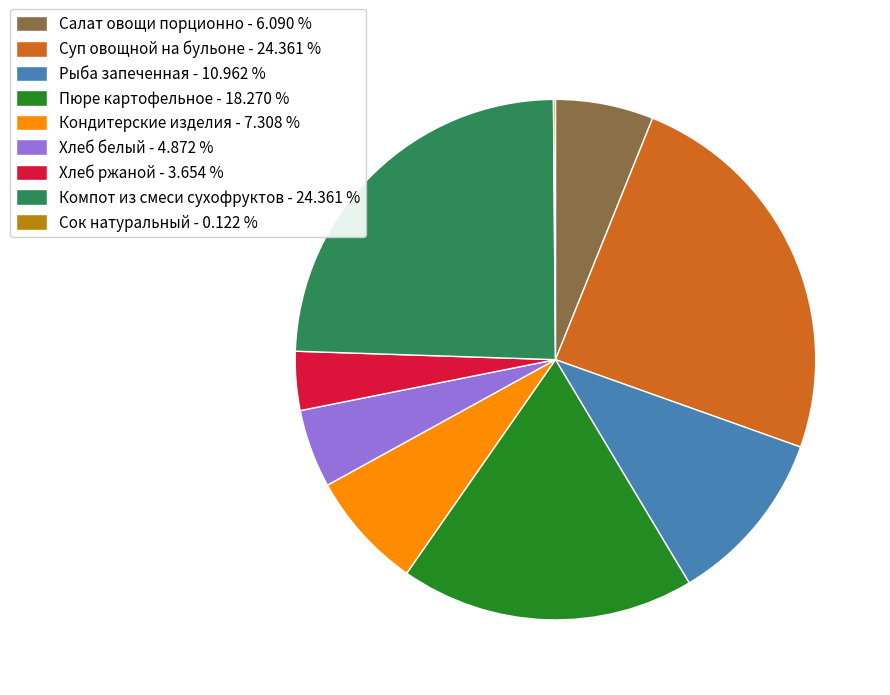

Between Суп овощной на бульоне - 24.361 % and Рыба запеченная - 10.962 %, which is larger?

Суп овощной на бульоне - 24.361 %